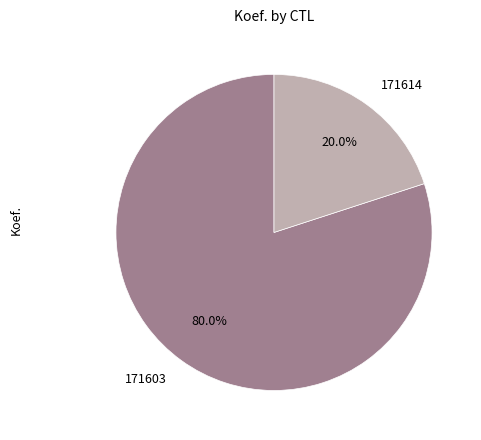

The 171603 slice represents 80% of the pie. True or false?

True